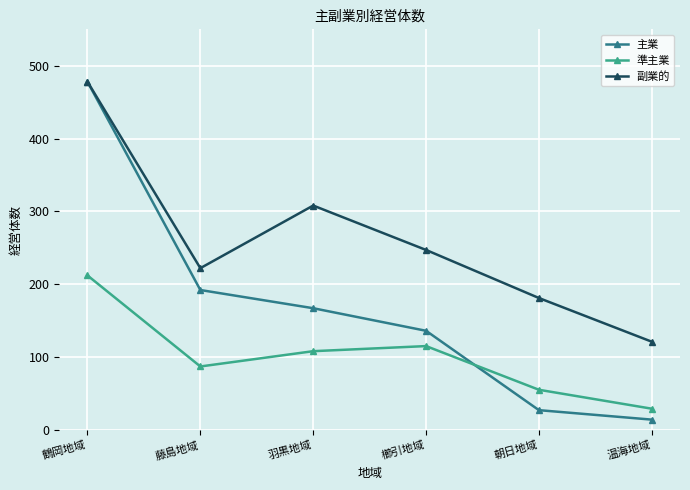

True or false: 主業 has a value of 10 at 朝日地域.

False